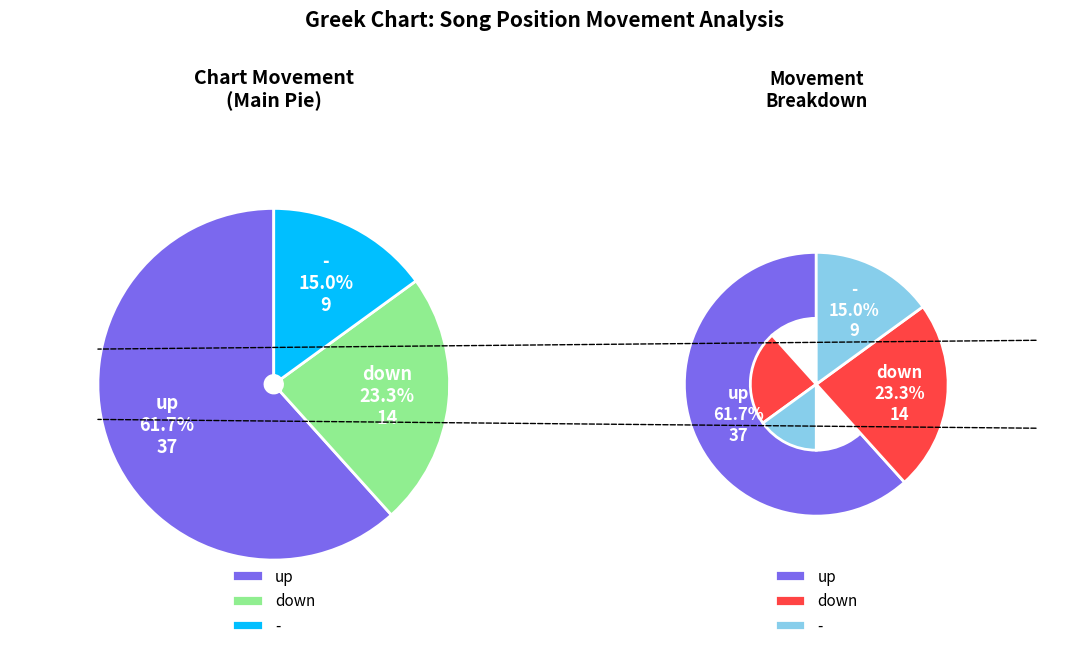

To the nearest percent, what portion does - represent?

15%